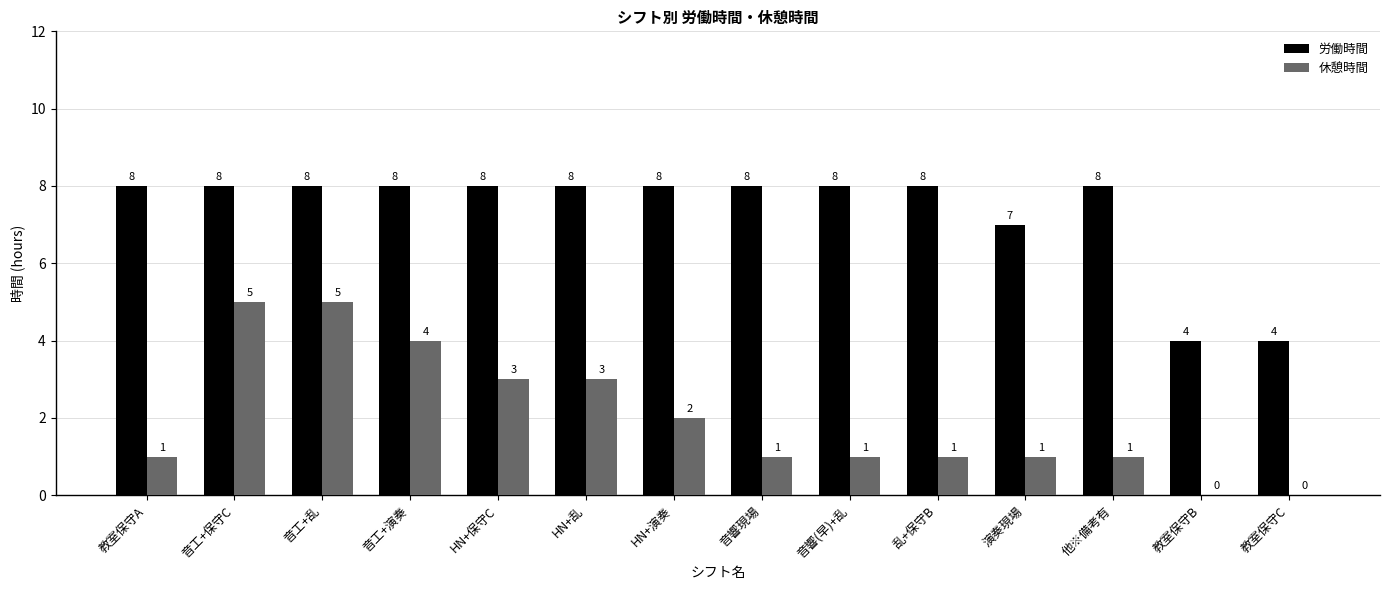

The 休憩時間 series shows 7 at 音工+演奏. True or false?

False